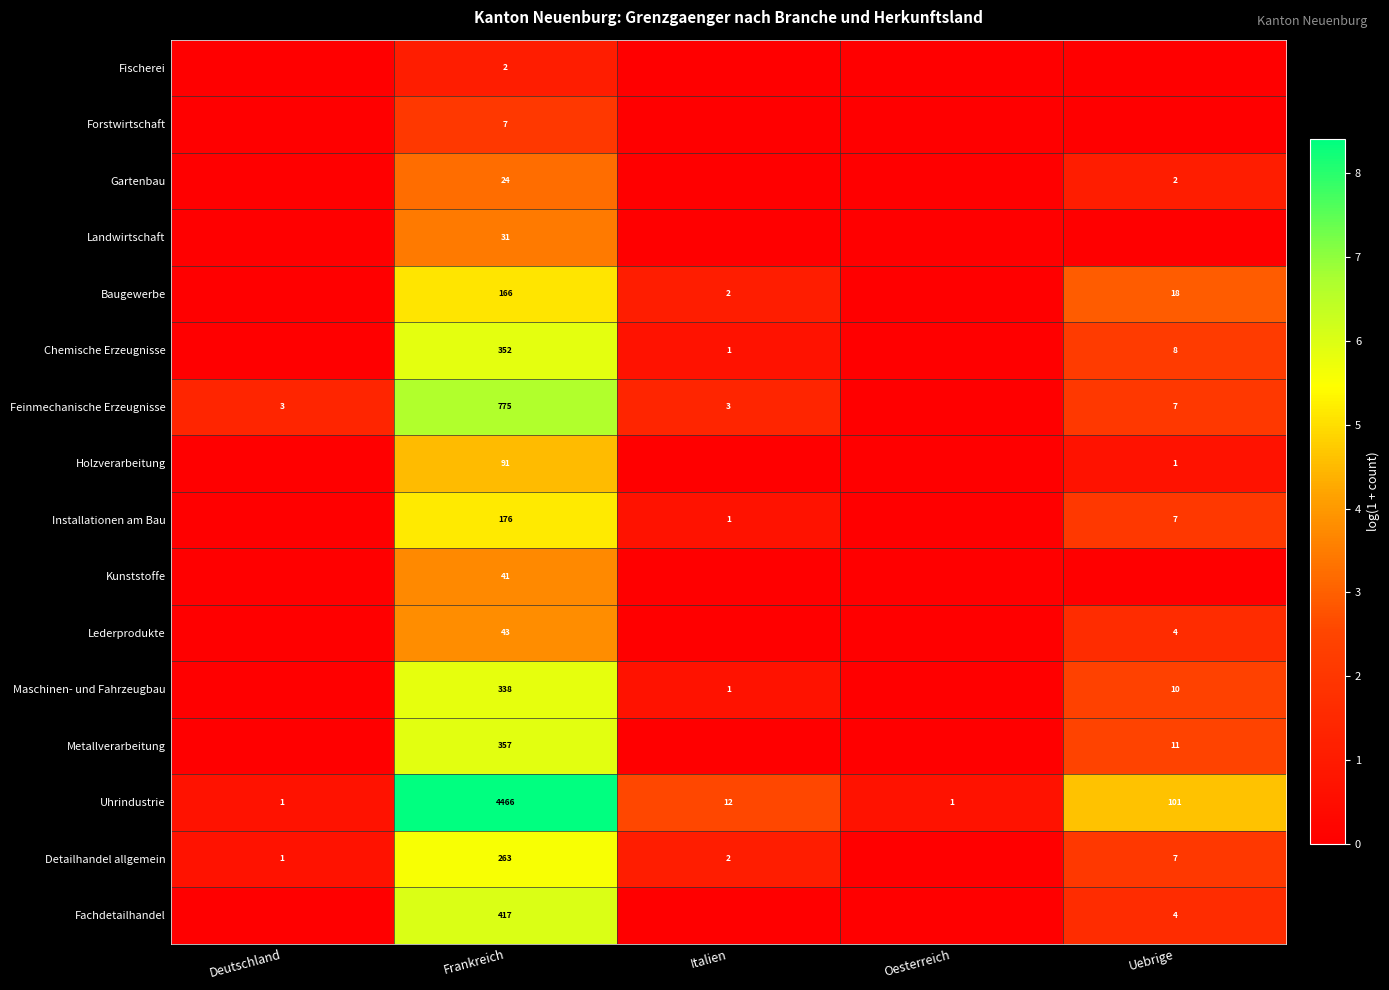

What is the maximum value shown in the chart?

8.4